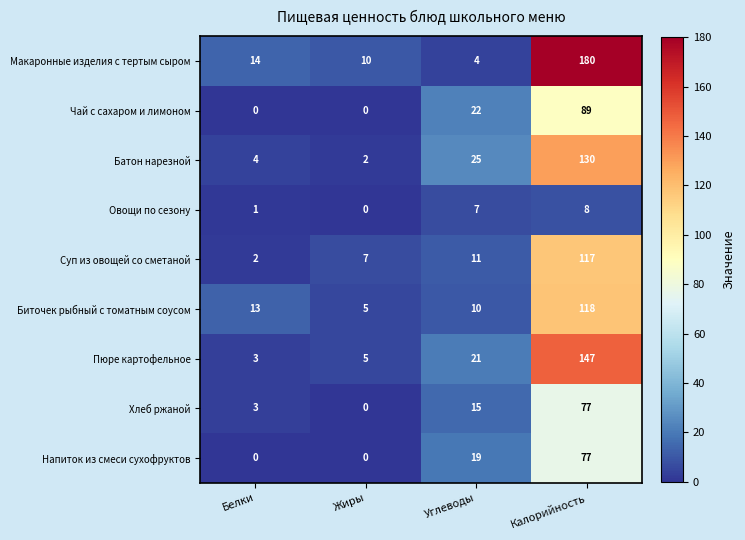

Which label corresponds to the largest value in the chart?

Калорийность